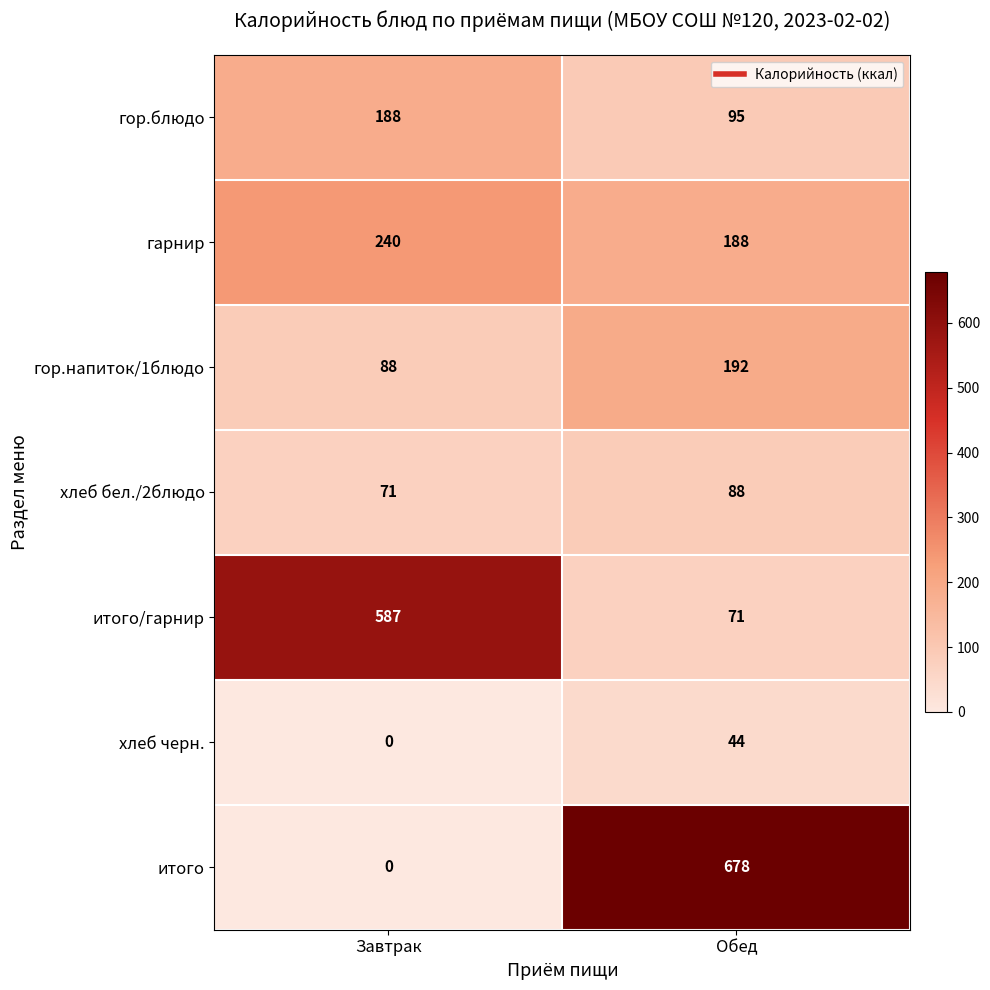

Rank the series by their maximum value, from lowest to highest.

хлеб черн., хлеб бел./2блюдо, гор.блюдо, гор.напиток/1блюдо, гарнир, итого/гарнир, итого